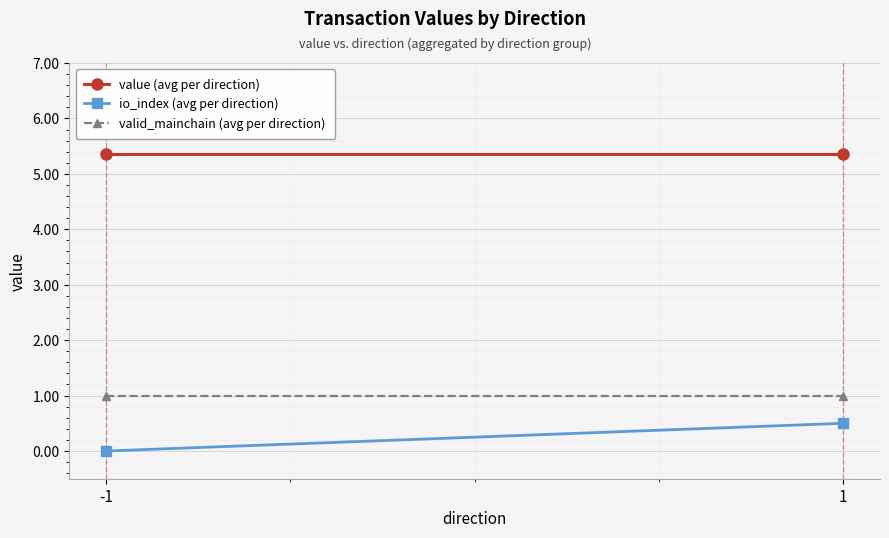

Is it true that io_index (avg per direction) equals 0.5 at 1?

True